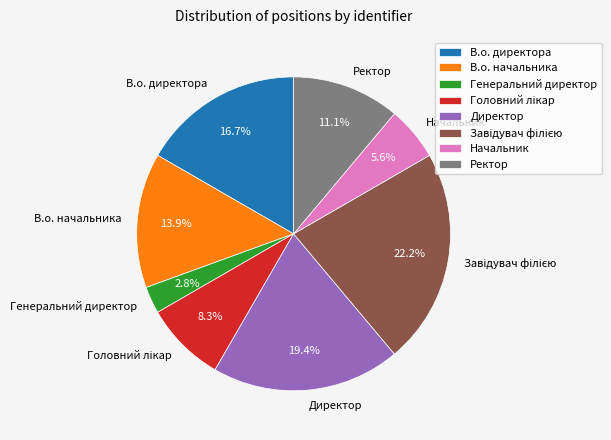

Is there any slice that represents more than half of the pie?

No